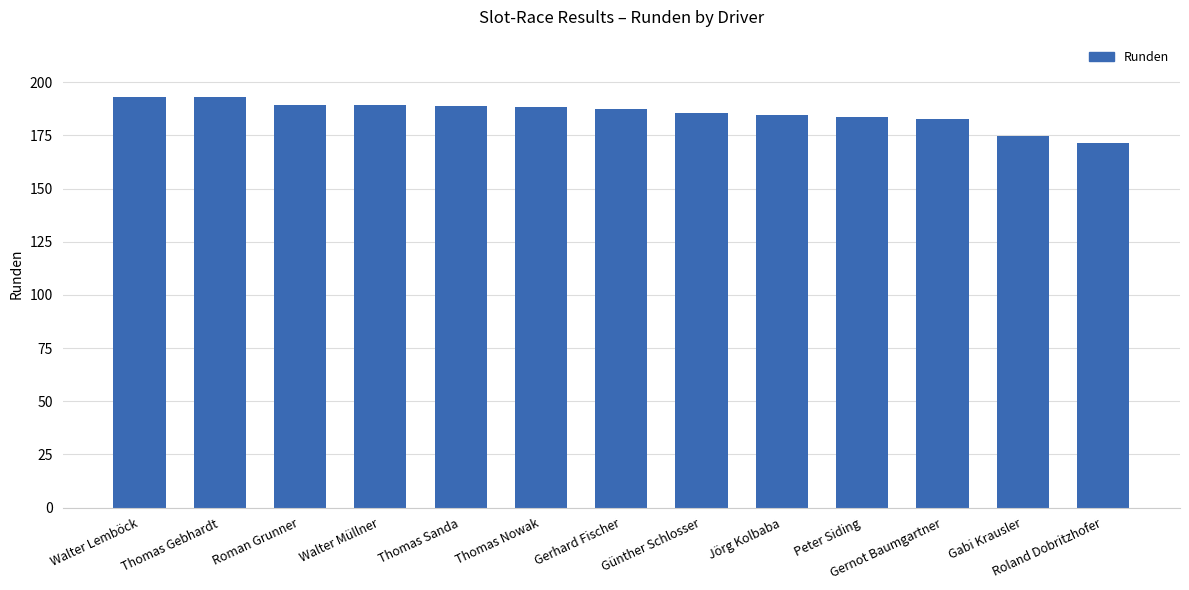

What is the difference between the maximum and minimum values?

21.3